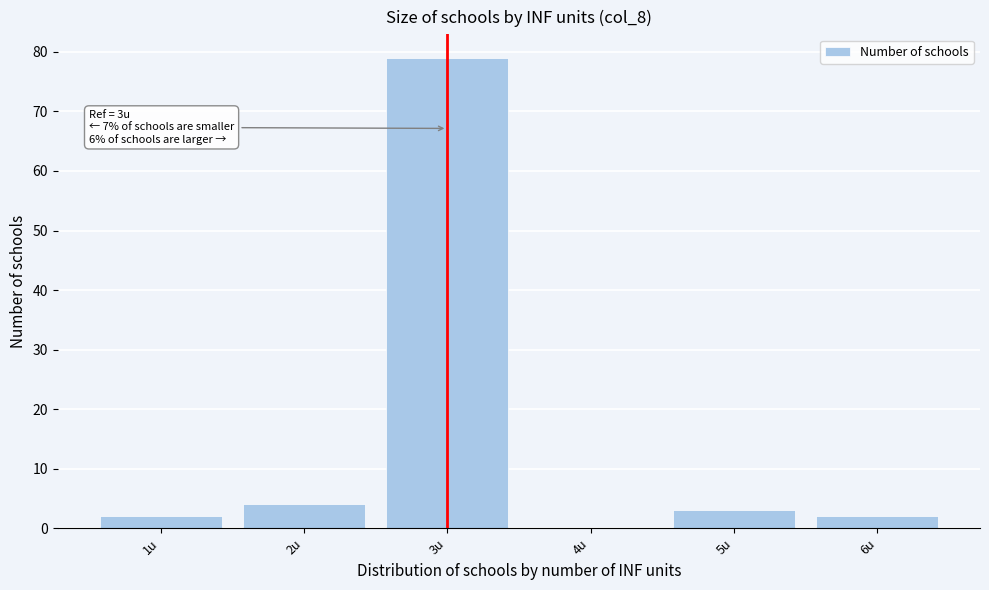

Reading left to right, what are all the values shown in this chart?

1u=2	2u=4	3u=79	4u=0	5u=3	6u=2